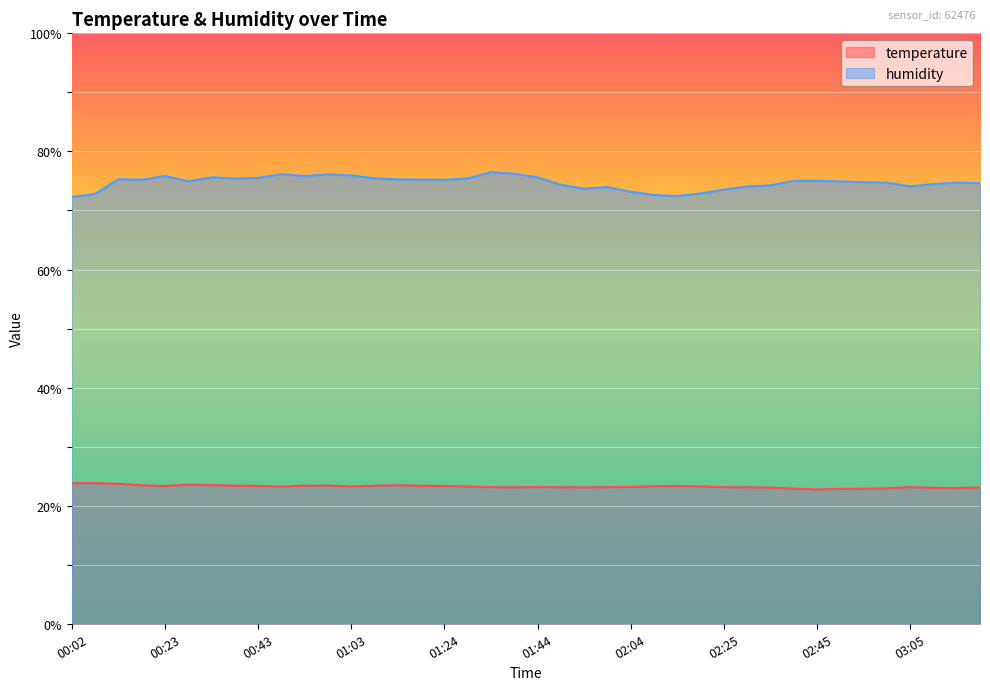

Rank the categories by temperature value from highest to lowest.

00:07, 00:02, 00:12, 00:28, 00:33, 01:13, 00:17, 00:58, 00:38, 00:53, 01:08, 01:18, 00:43, 02:15, 00:23, 01:24, 02:10, 01:03, 02:20, 00:48, 01:29, 02:04, 01:44, 01:34, 01:59, 02:25, 03:05, 01:49, 01:39, 02:30, 01:54, 03:21, 02:35, 03:10, 03:16, 03:00, 02:40, 02:55, 02:50, 02:45